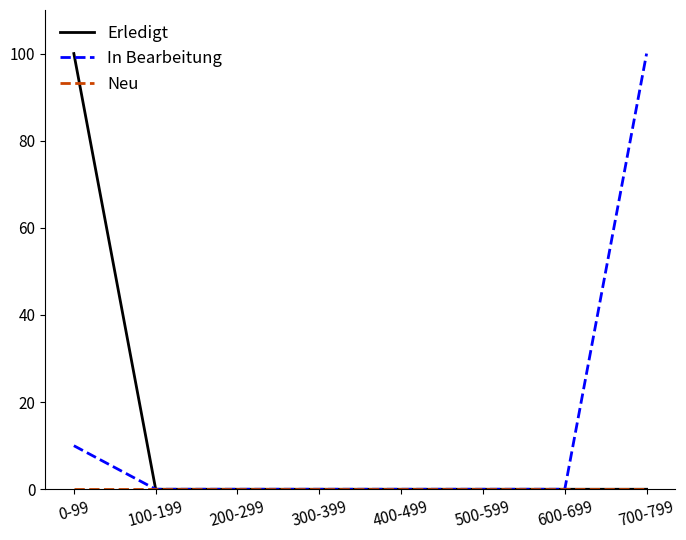

Which series changed the most between 0-99 and 700-799?

Erledigt